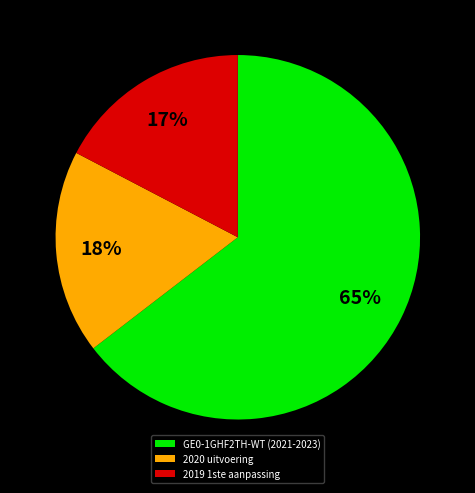

Does 2019 1ste aanpassing account for over 50% of the chart?

No